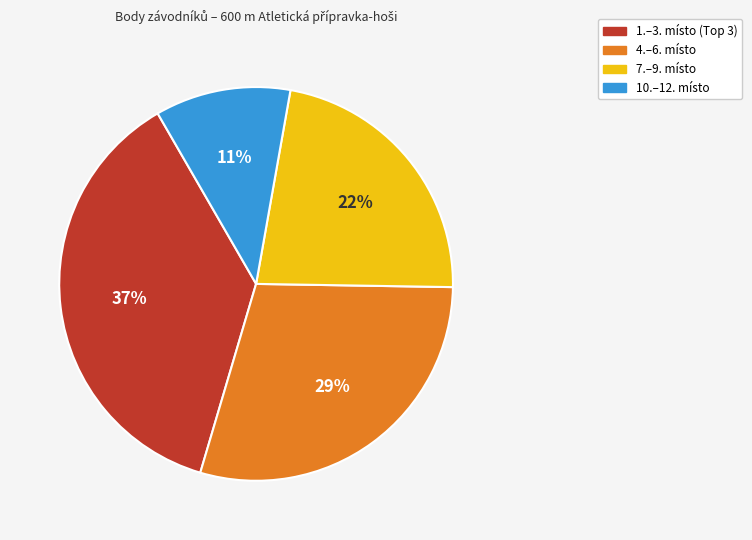

Is there any slice that represents more than half of the pie?

No